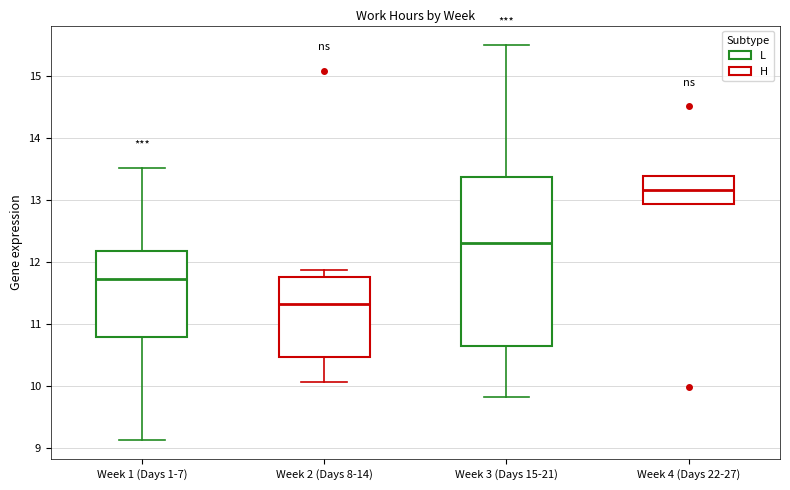

Which box's median line is the lowest?

Week 2 (Days 8-14)